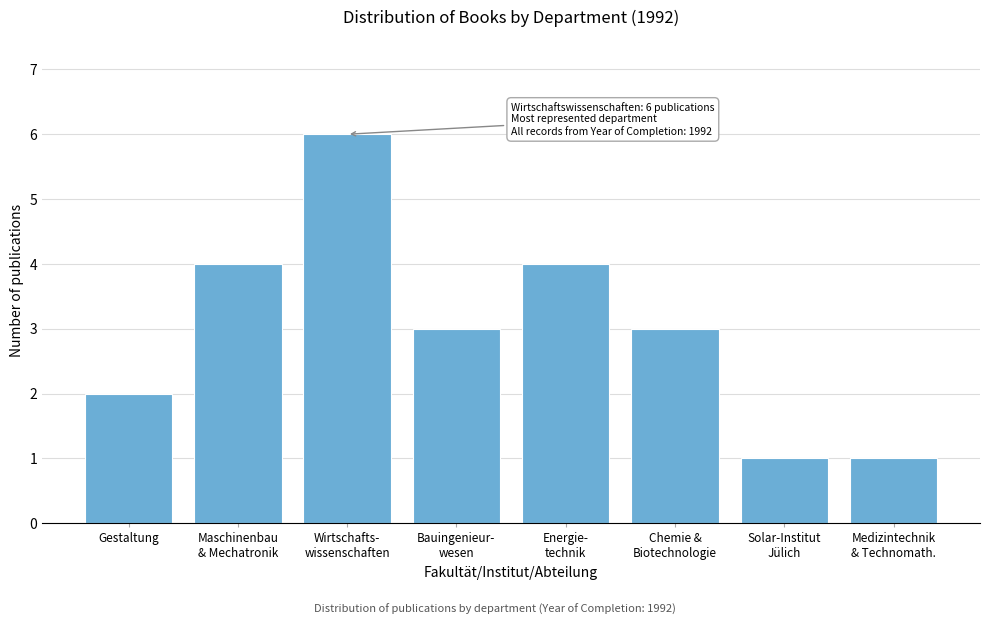

Reading right to left, transcribe all the data shown in this chart.

1	1	3	4	3	6	4	2